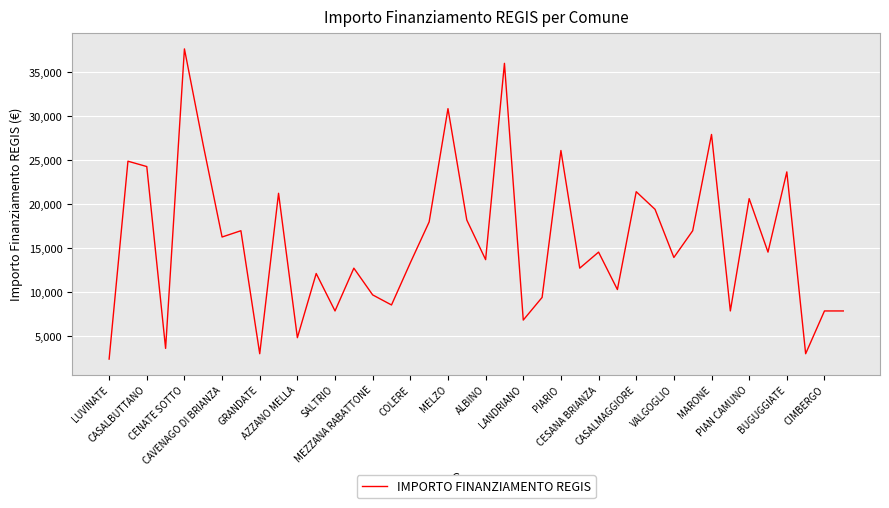

What is the difference between the maximum and minimum values?

35206